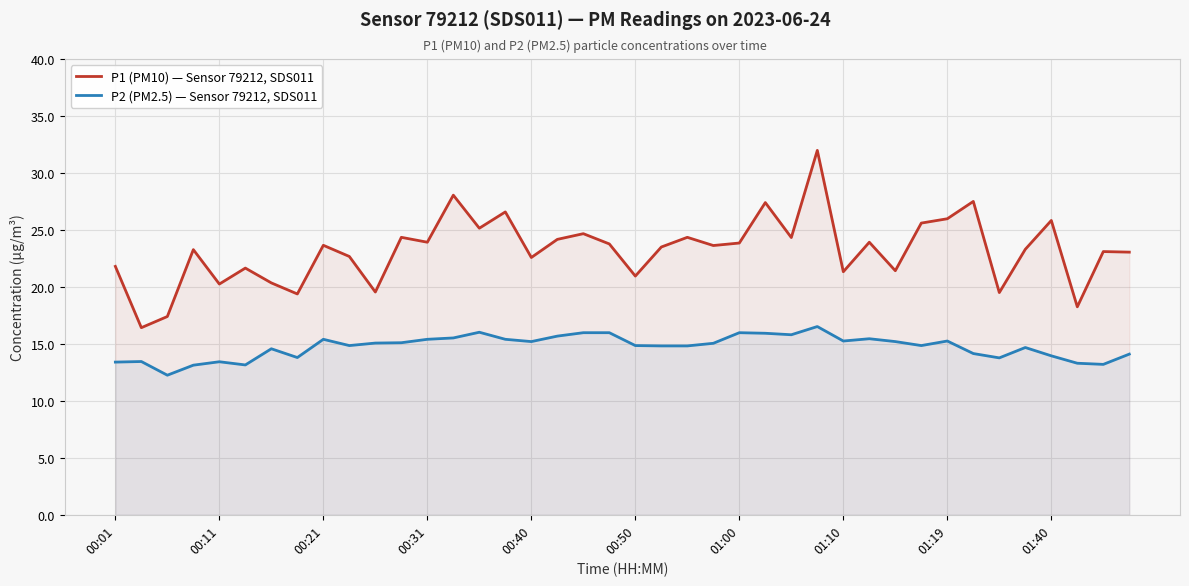

True or false: P2 (PM2.5) — Sensor 79212, SDS011 and P1 (PM10) — Sensor 79212, SDS011 intersect in this chart.

False